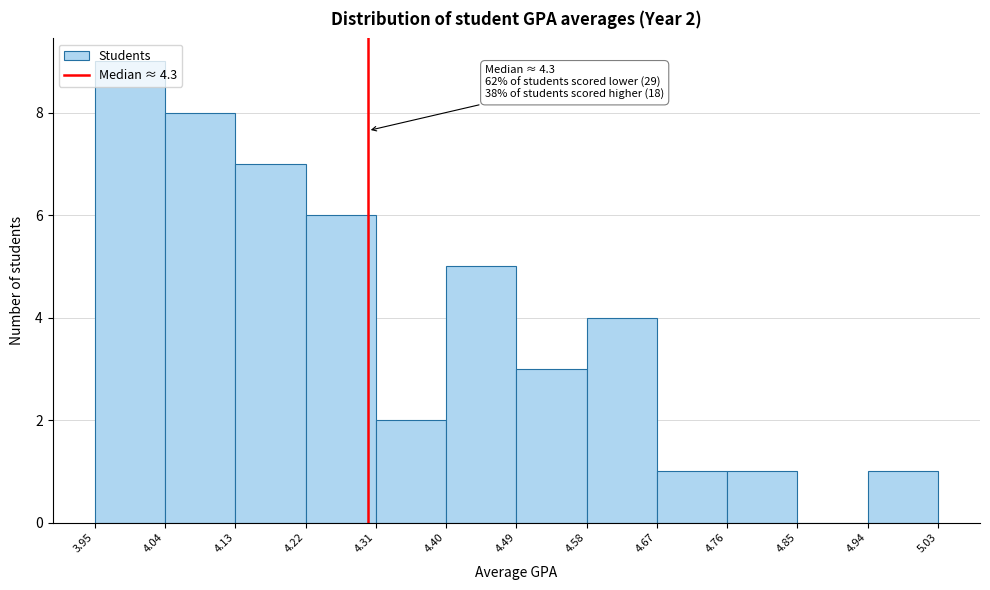

Which range on the x-axis has the tallest bar?

3.95 to 4.04